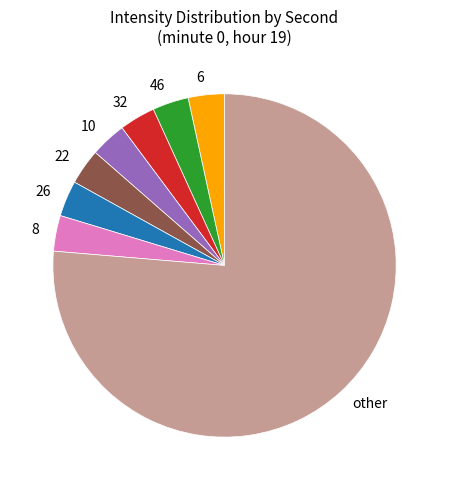

Count the number of slices in the pie.

8